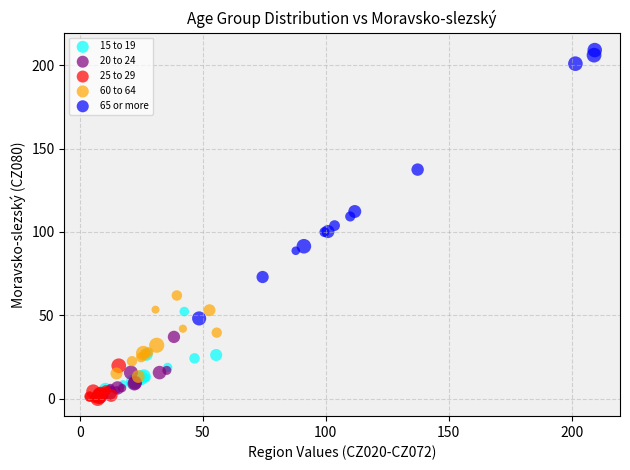

Which series contains the highest Y value?

65 or more